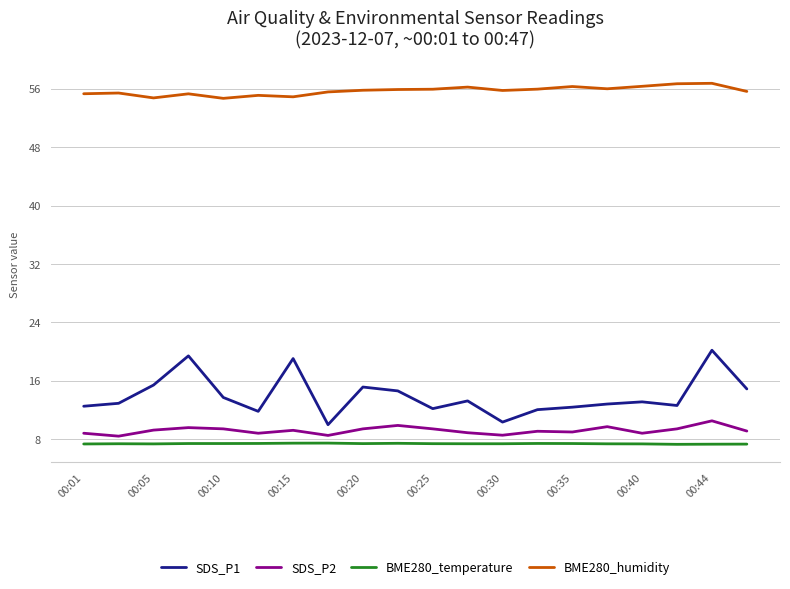

What is the lowest value of the SDS_P1 series?

10.0